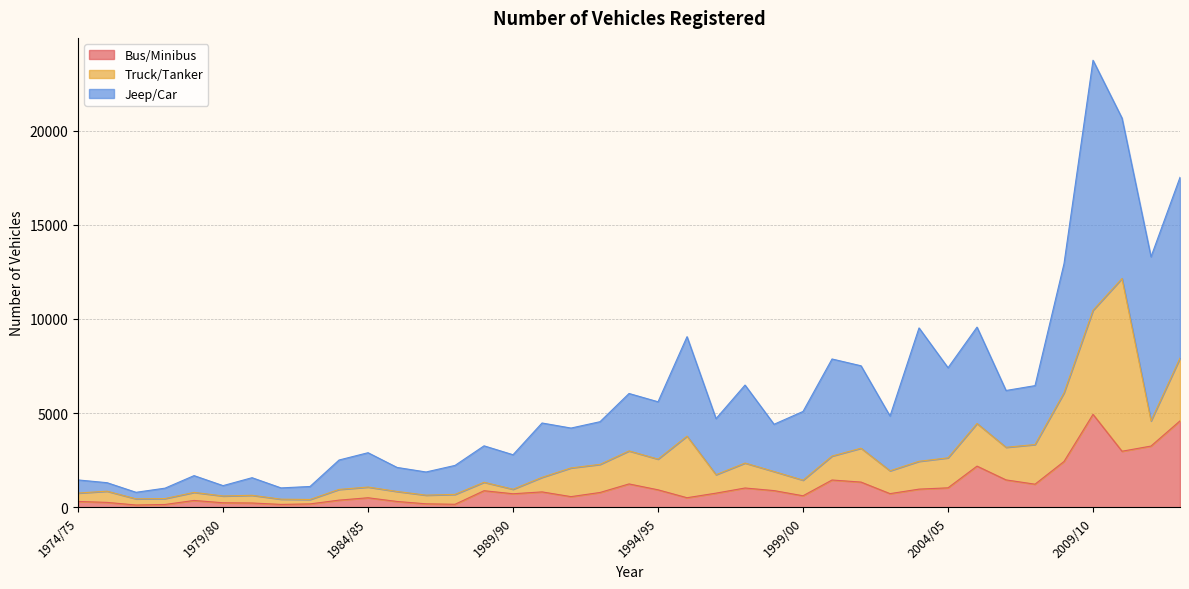

Is it true that Jeep/Car equals 2537 at 1995/96?

False